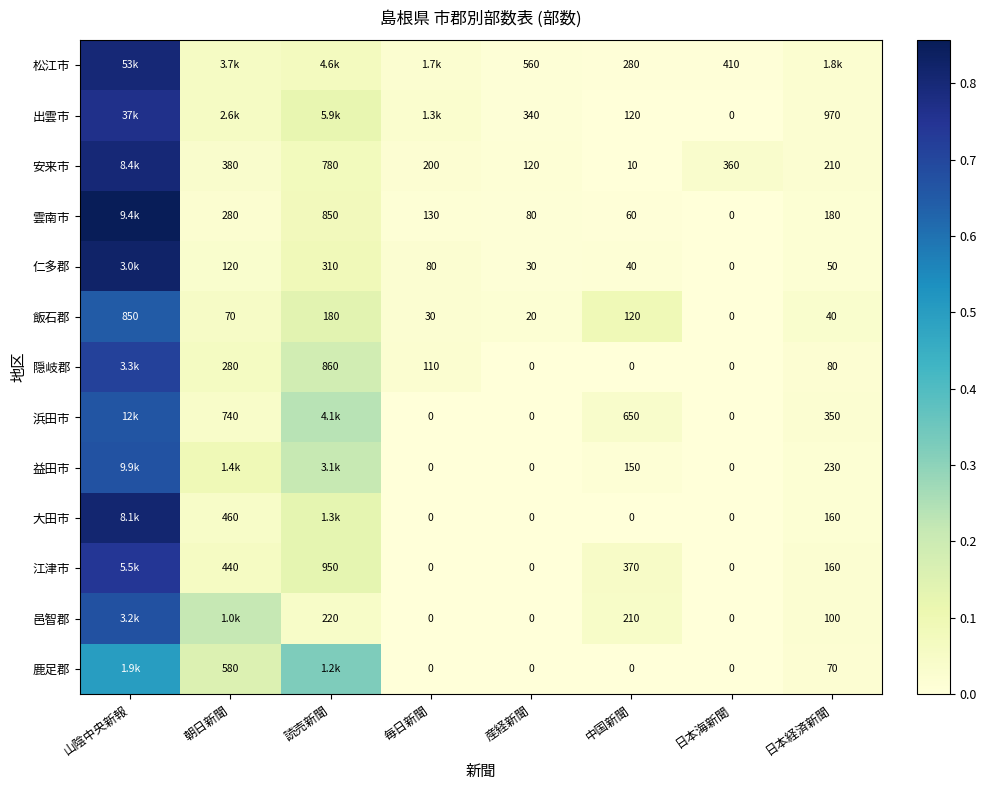

What is the total value across all series at 産経新聞?

1150.0